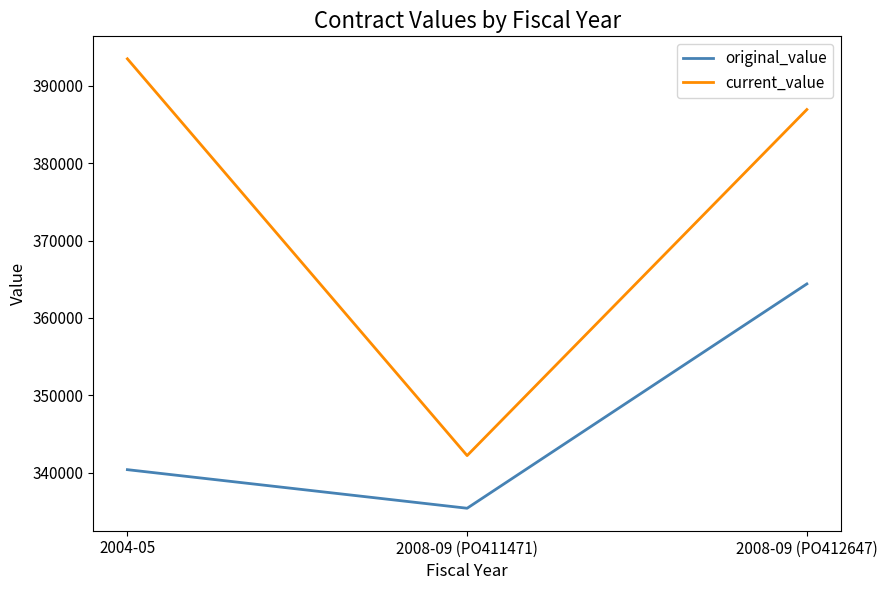

How many lines are shown in the chart?

2